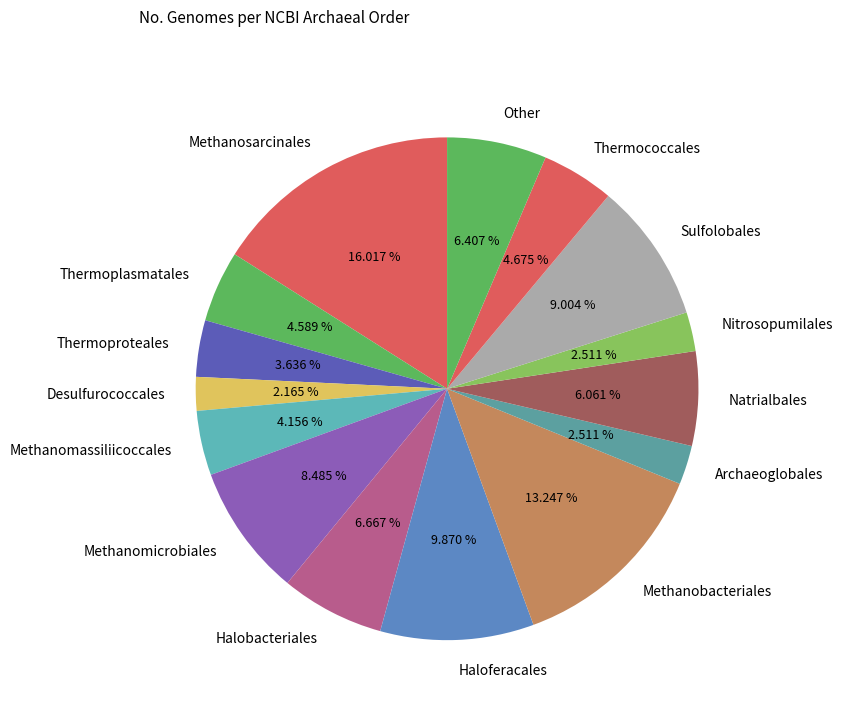

What is the ratio of the value at Methanobacteriales to the value at Haloferacales?

1.3